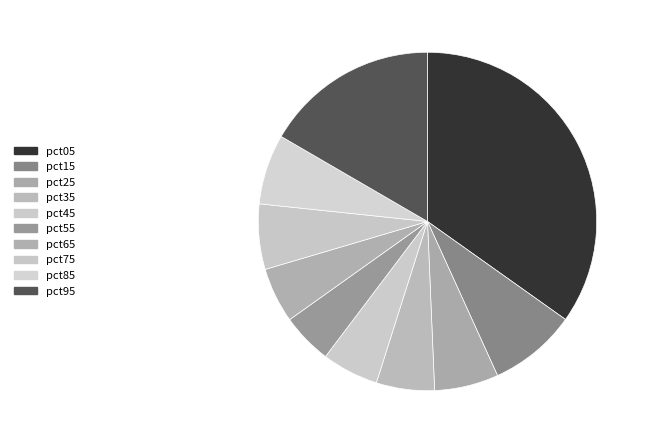

How many segments does this pie chart have?

10